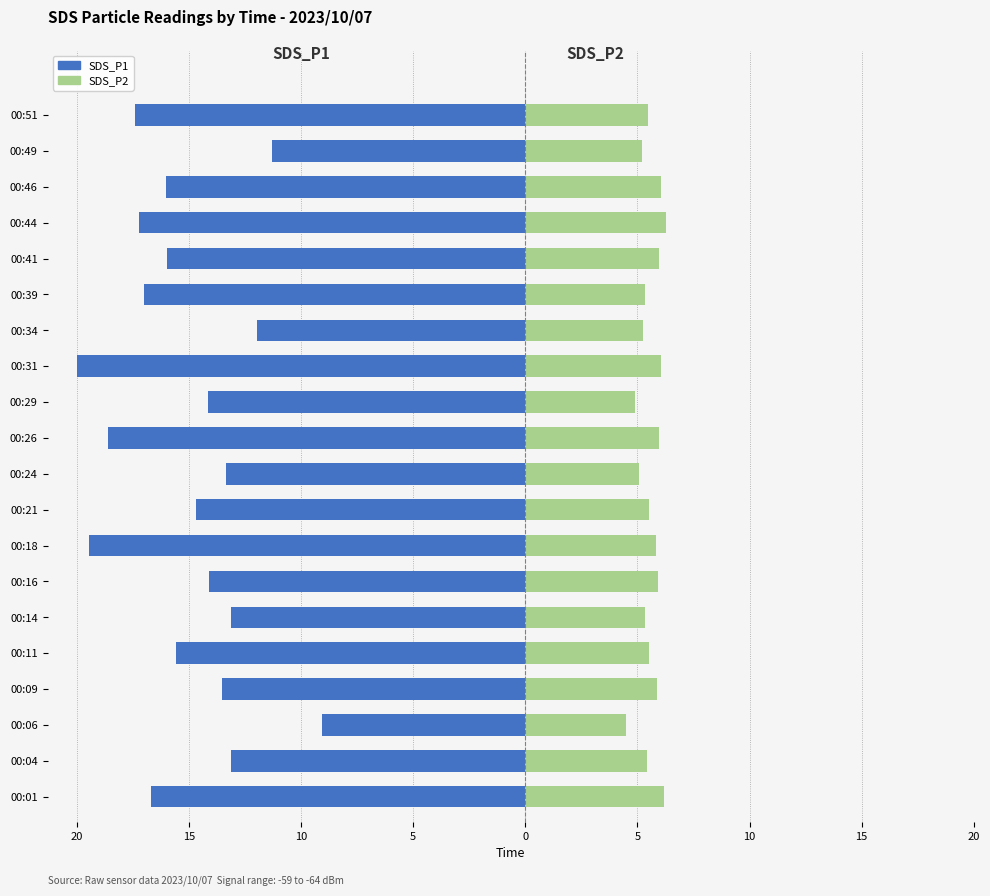

Is the value of SDS_P1 at 00:18 greater than the value of SDS_P2 at 00:18?

No